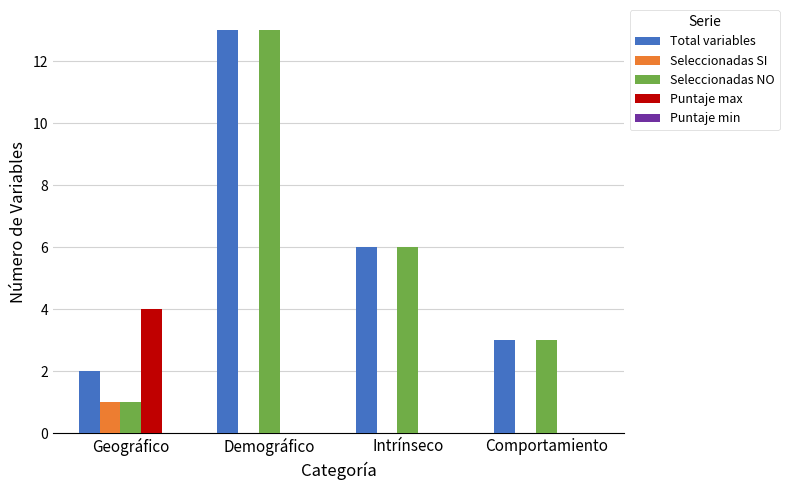

What is the sum of the Seleccionadas NO values at Geográfico and Demográfico?

14